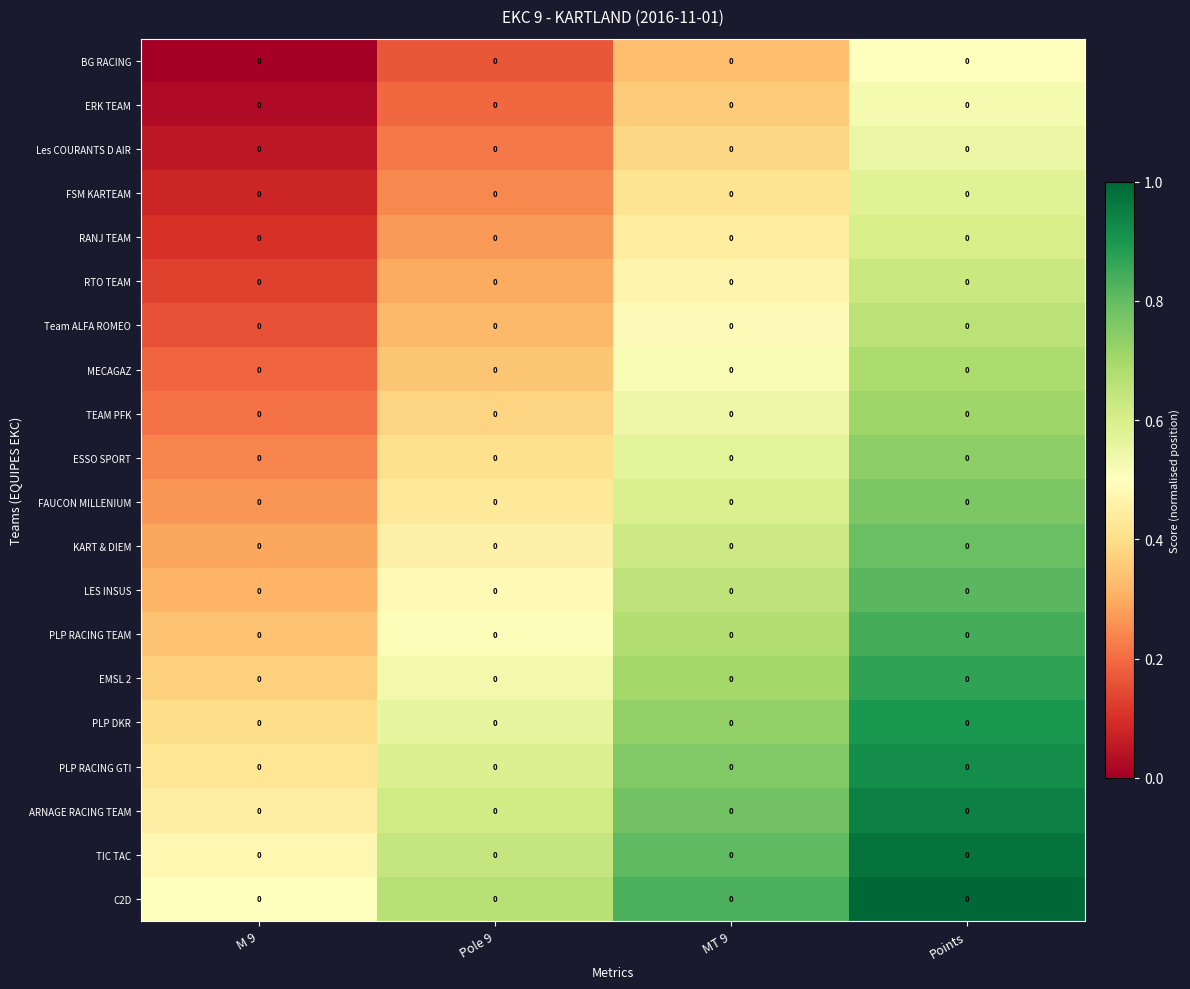

Reading left to right, list all the values displayed in this chart.

BG RACING: M 9=0.0	Pole 9=0.0	MT 9=0.0	Points=0.0
ERK TEAM: M 9=0.0	Pole 9=0.0	MT 9=0.0	Points=0.0
Les COURANTS D AIR: M 9=0.0	Pole 9=0.0	MT 9=0.0	Points=0.0
FSM KARTEAM: M 9=0.0	Pole 9=0.0	MT 9=0.0	Points=0.0
RANJ TEAM: M 9=0.0	Pole 9=0.0	MT 9=0.0	Points=0.0
RTO TEAM: M 9=0.0	Pole 9=0.0	MT 9=0.0	Points=0.0
Team ALFA ROMEO: M 9=0.0	Pole 9=0.0	MT 9=0.0	Points=0.0
MECAGAZ: M 9=0.0	Pole 9=0.0	MT 9=0.0	Points=0.0
TEAM PFK: M 9=0.0	Pole 9=0.0	MT 9=0.0	Points=0.0
ESSO SPORT: M 9=0.0	Pole 9=0.0	MT 9=0.0	Points=0.0
FAUCON MILLENIUM: M 9=0.0	Pole 9=0.0	MT 9=0.0	Points=0.0
KART & DIEM: M 9=0.0	Pole 9=0.0	MT 9=0.0	Points=0.0
LES INSUS: M 9=0.0	Pole 9=0.0	MT 9=0.0	Points=0.0
PLP RACING TEAM: M 9=0.0	Pole 9=0.0	MT 9=0.0	Points=0.0
EMSL 2: M 9=0.0	Pole 9=0.0	MT 9=0.0	Points=0.0
PLP DKR: M 9=0.0	Pole 9=0.0	MT 9=0.0	Points=0.0
PLP RACING GTI: M 9=0.0	Pole 9=0.0	MT 9=0.0	Points=0.0
ARNAGE RACING TEAM: M 9=0.0	Pole 9=0.0	MT 9=0.0	Points=0.0
TIC TAC: M 9=0.0	Pole 9=0.0	MT 9=0.0	Points=0.0
C2D: M 9=0.0	Pole 9=0.0	MT 9=0.0	Points=0.0